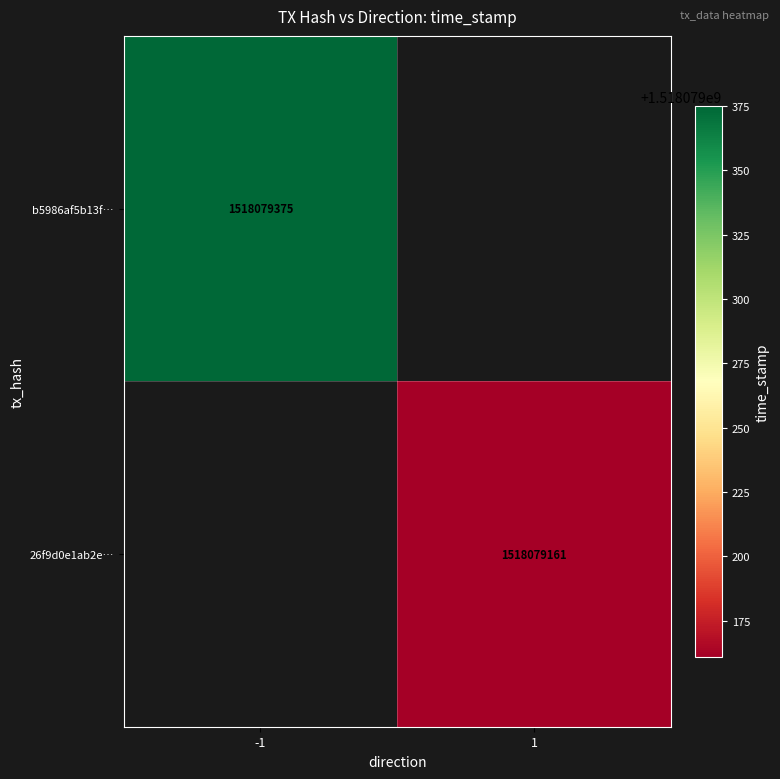

Which series has the largest total across all categories?

b5986af5b13f8cd57d69cb87dc650d73a9db80f